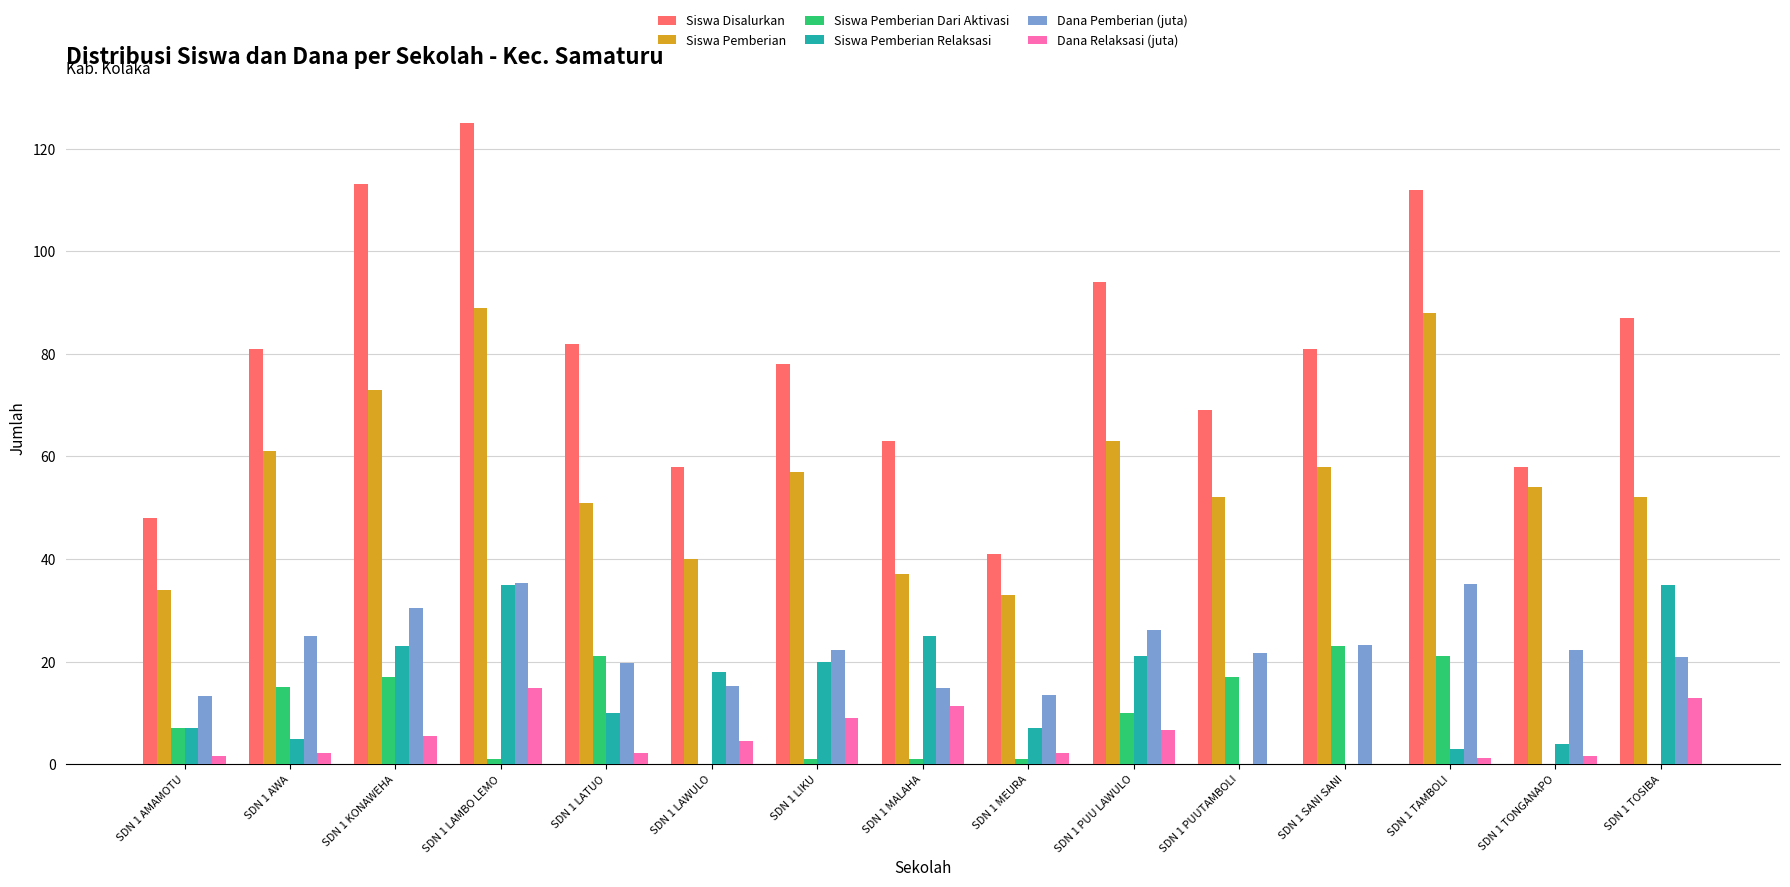

What is the sum of all Siswa Pemberian values?

842.0